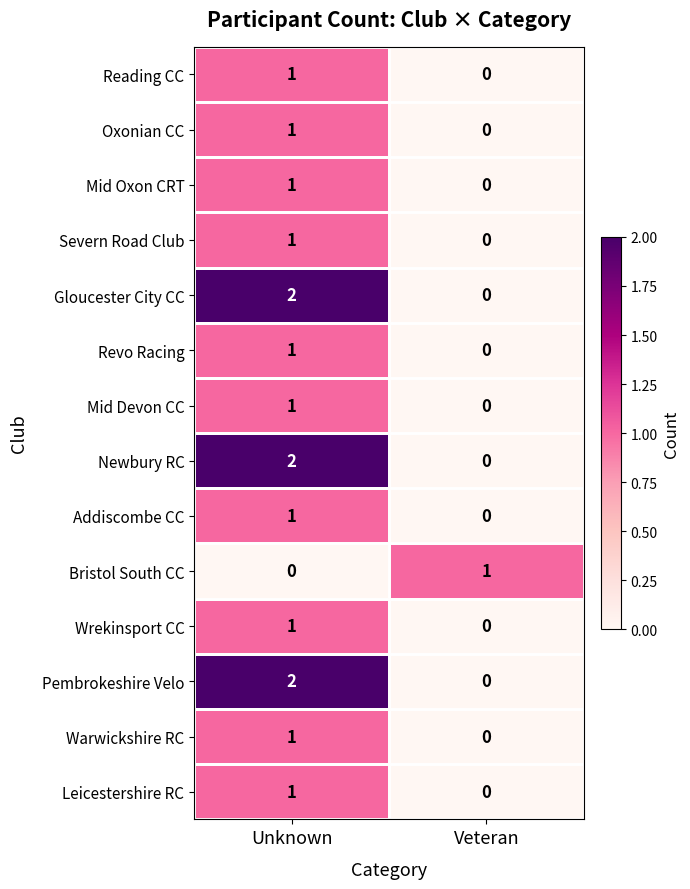

How many data points in Addiscombe CC are less than 1?

1